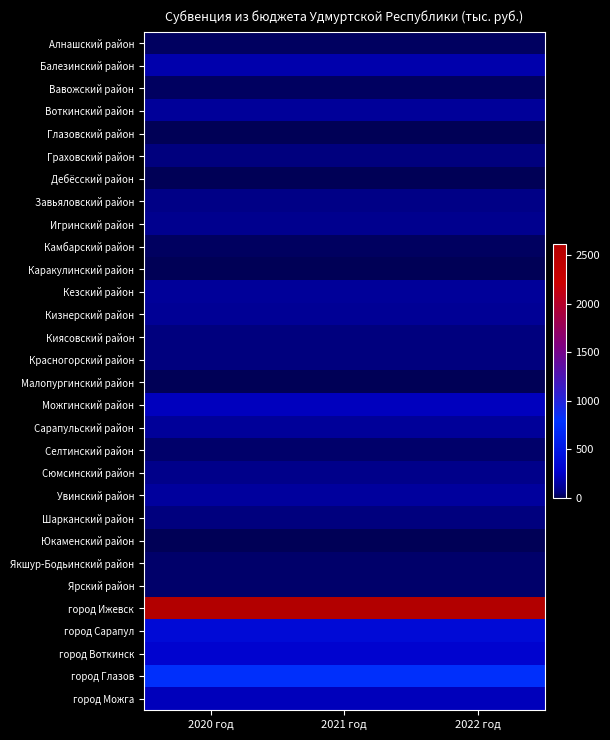

Reading right to left, list all the values displayed in this chart.

Алнашский район: 2022 год=22.7	2021 год=22.7	2020 год=22.7
Балезинский район: 2022 год=177.2	2021 год=177.2	2020 год=177.2
Вавожский район: 2022 год=30.4	2021 год=30.4	2020 год=30.4
Воткинский район: 2022 год=122.6	2021 год=122.6	2020 год=122.6
Глазовский район: 2022 год=12.9	2021 год=12.9	2020 год=12.9
Граховский район: 2022 год=59.7	2021 год=59.7	2020 год=59.7
Дебёсский район: 2022 год=19.5	2021 год=19.5	2020 год=19.5
Завьяловский район: 2022 год=74.8	2021 год=74.8	2020 год=74.8
Игринский район: 2022 год=95.4	2021 год=95.4	2020 год=95.4
Камбарский район: 2022 год=28.4	2021 год=28.4	2020 год=28.4
Каракулинский район: 2022 год=14.2	2021 год=14.2	2020 год=14.2
Кезский район: 2022 год=130.0	2021 год=130.0	2020 год=130.0
Кизнерский район: 2022 год=120.5	2021 год=120.5	2020 год=120.5
Киясовский район: 2022 год=59.7	2021 год=59.7	2020 год=59.7
Красногорский район: 2022 год=53.9	2021 год=53.9	2020 год=53.9
Малопургинский район: 2022 год=19.5	2021 год=19.5	2020 год=19.5
Можгинский район: 2022 год=232.9	2021 год=232.9	2020 год=232.9
Сарапульский район: 2022 год=126.4	2021 год=126.4	2020 год=126.4
Селтинский район: 2022 год=32.5	2021 год=32.5	2020 год=32.5
Сюмсинский район: 2022 год=88.8	2021 год=88.8	2020 год=88.8
Увинский район: 2022 год=142.5	2021 год=142.5	2020 год=142.5
Шарканский район: 2022 год=58.5	2021 год=58.5	2020 год=58.5
Юкаменский район: 2022 год=19.5	2021 год=19.5	2020 год=19.5
Якшур-Бодьинский район: 2022 год=30.9	2021 год=30.9	2020 год=30.9
Ярский район: 2022 год=32.5	2021 год=32.5	2020 год=32.5
город Ижевск: 2022 год=2613.0	2021 год=2613.0	2020 год=2613.0
город Сарапул: 2022 год=368.8	2021 год=368.8	2020 год=368.8
город Воткинск: 2022 год=297.3	2021 год=297.3	2020 год=297.3
город Глазов: 2022 год=749.7	2021 год=749.7	2020 год=749.7
город Можга: 2022 год=222.2	2021 год=222.2	2020 год=222.2